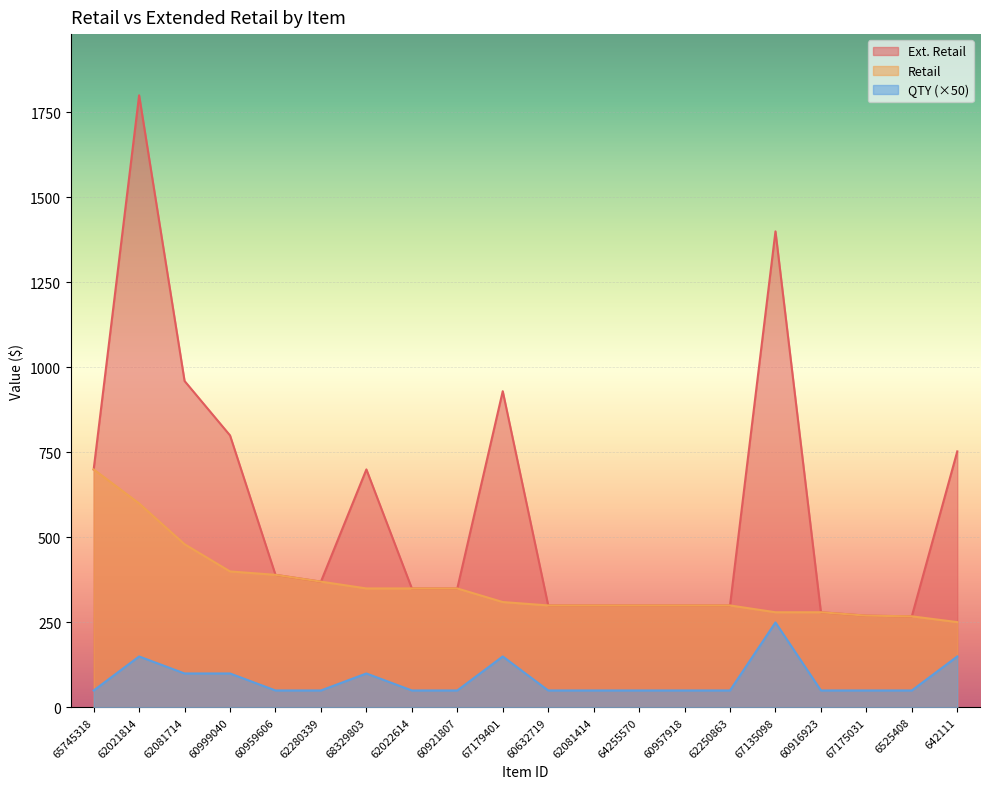

Where does the Ext. Retail series first go above 369?

65745318